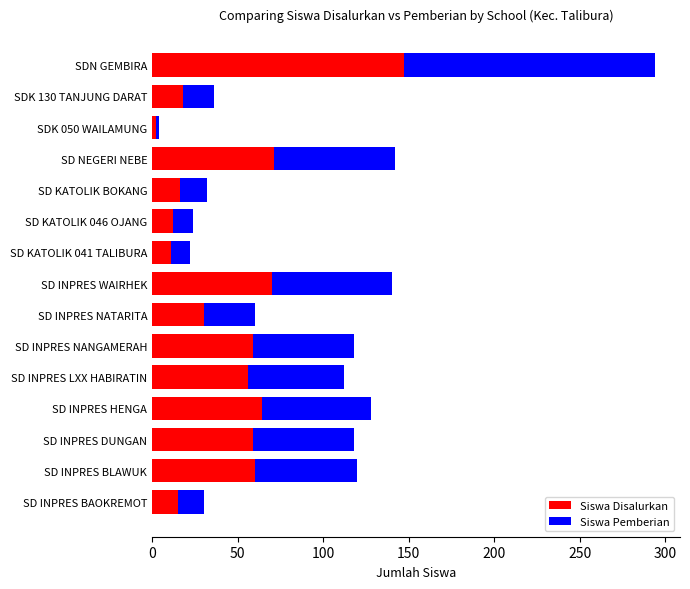

What is the difference between the maximum and minimum values in the Siswa Disalurkan series?

145